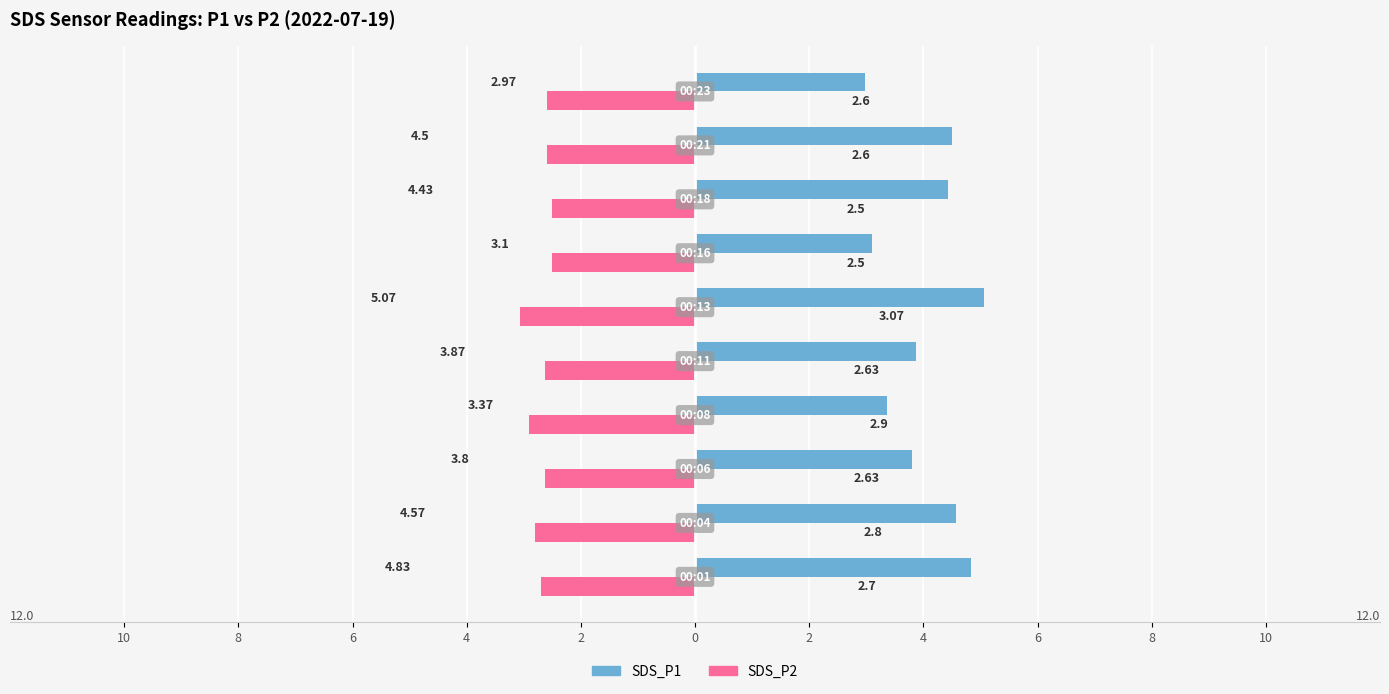

List the series in order of their overall mean, lowest first.

SDS_P2, SDS_P1